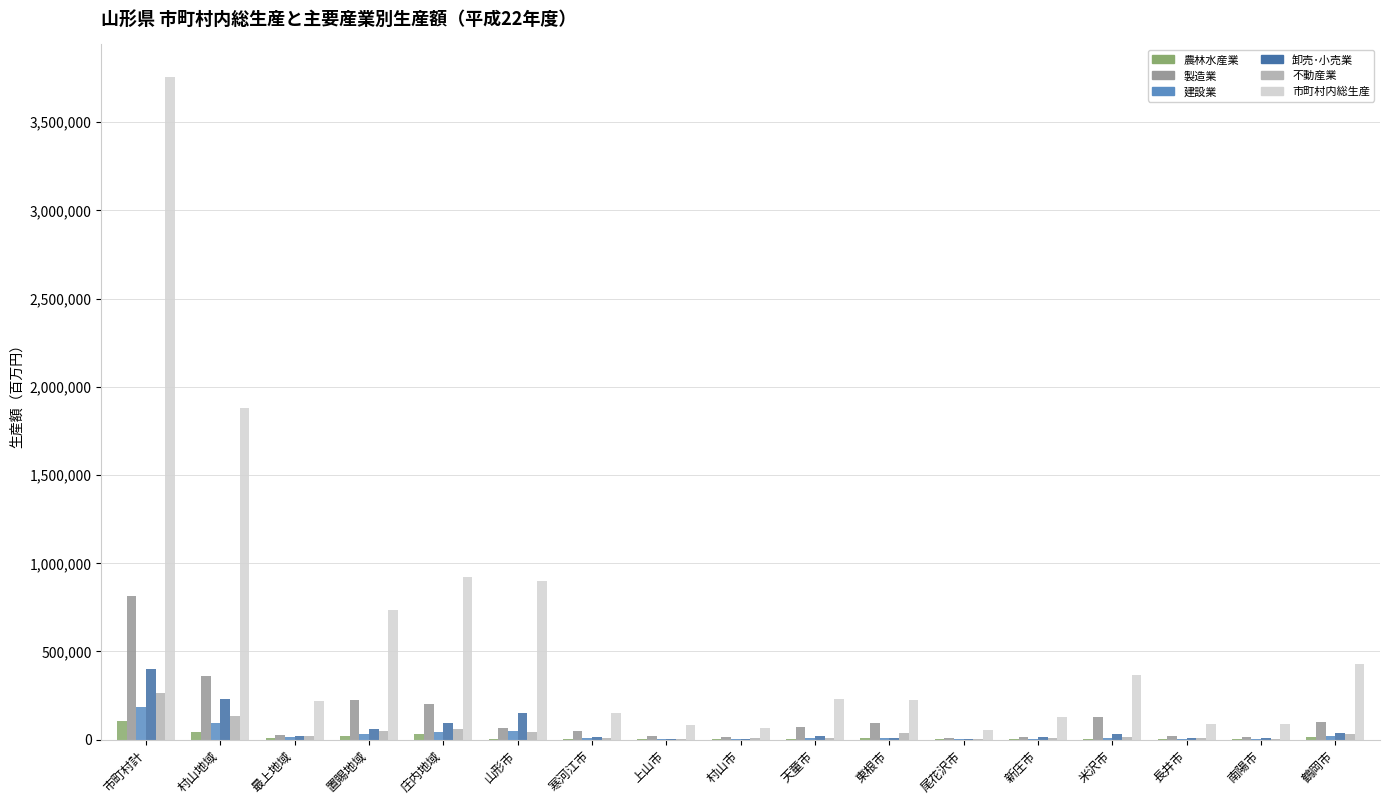

How many data points does each series have?

17